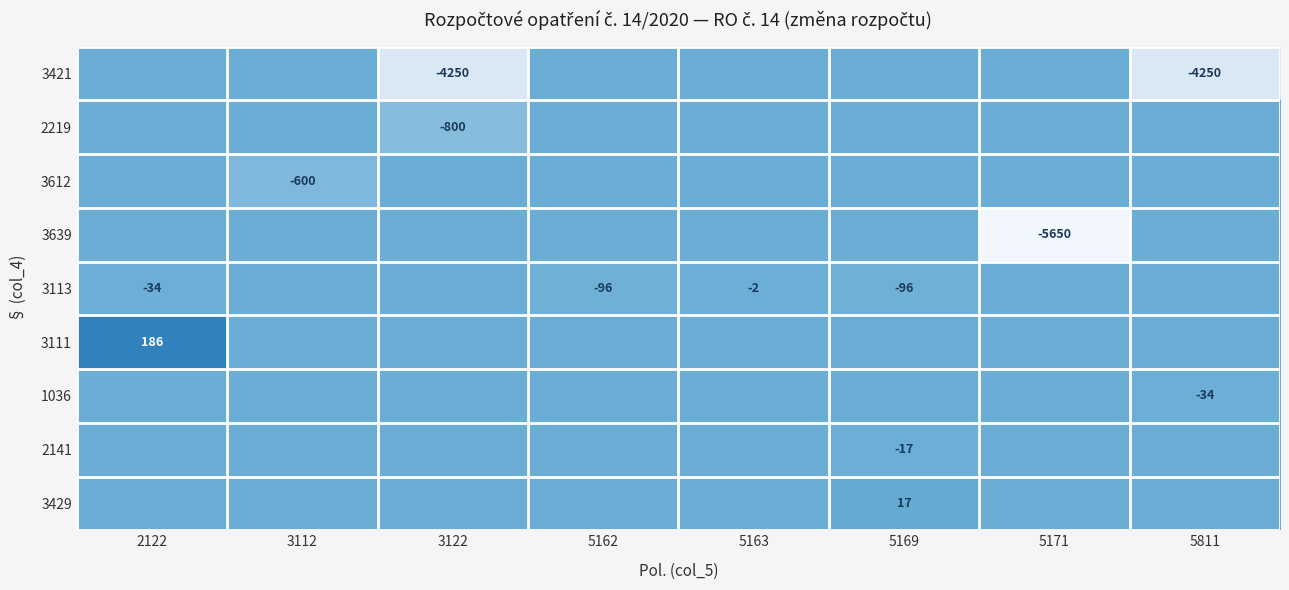

Which series changed the most between 3112 and 3122?

3421